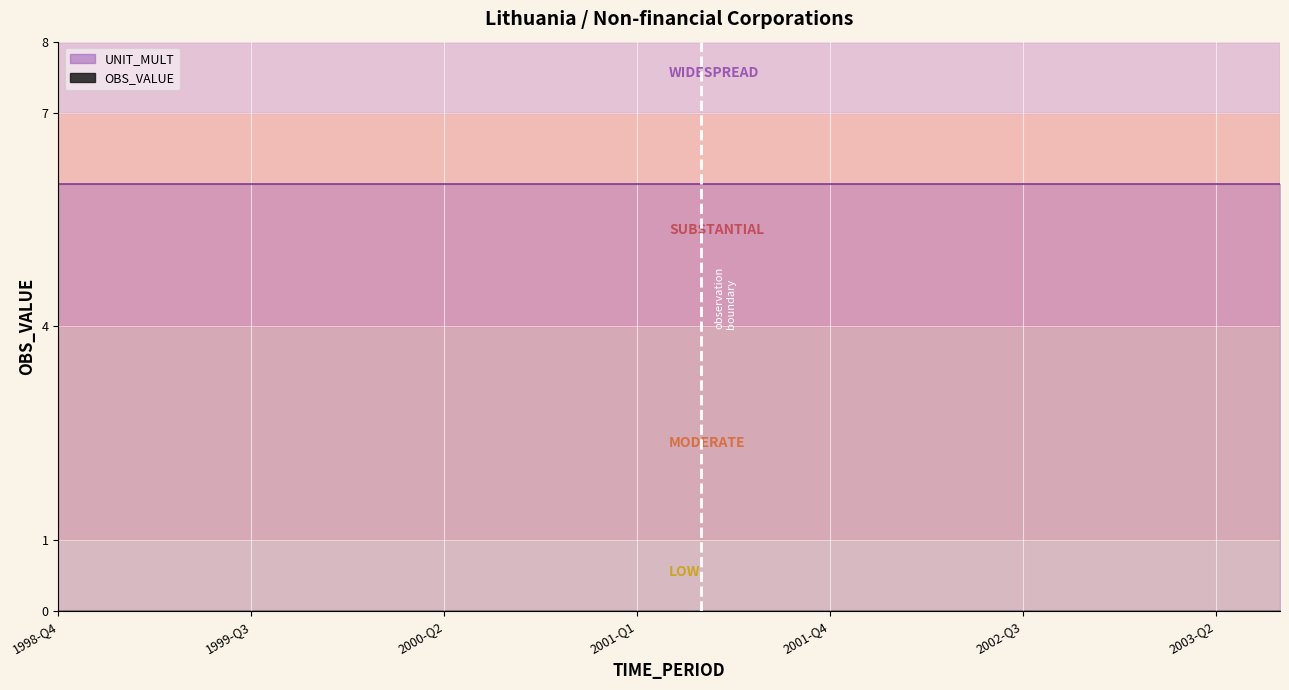

List the series in order of their overall mean, highest first.

UNIT_MULT, OBS_VALUE